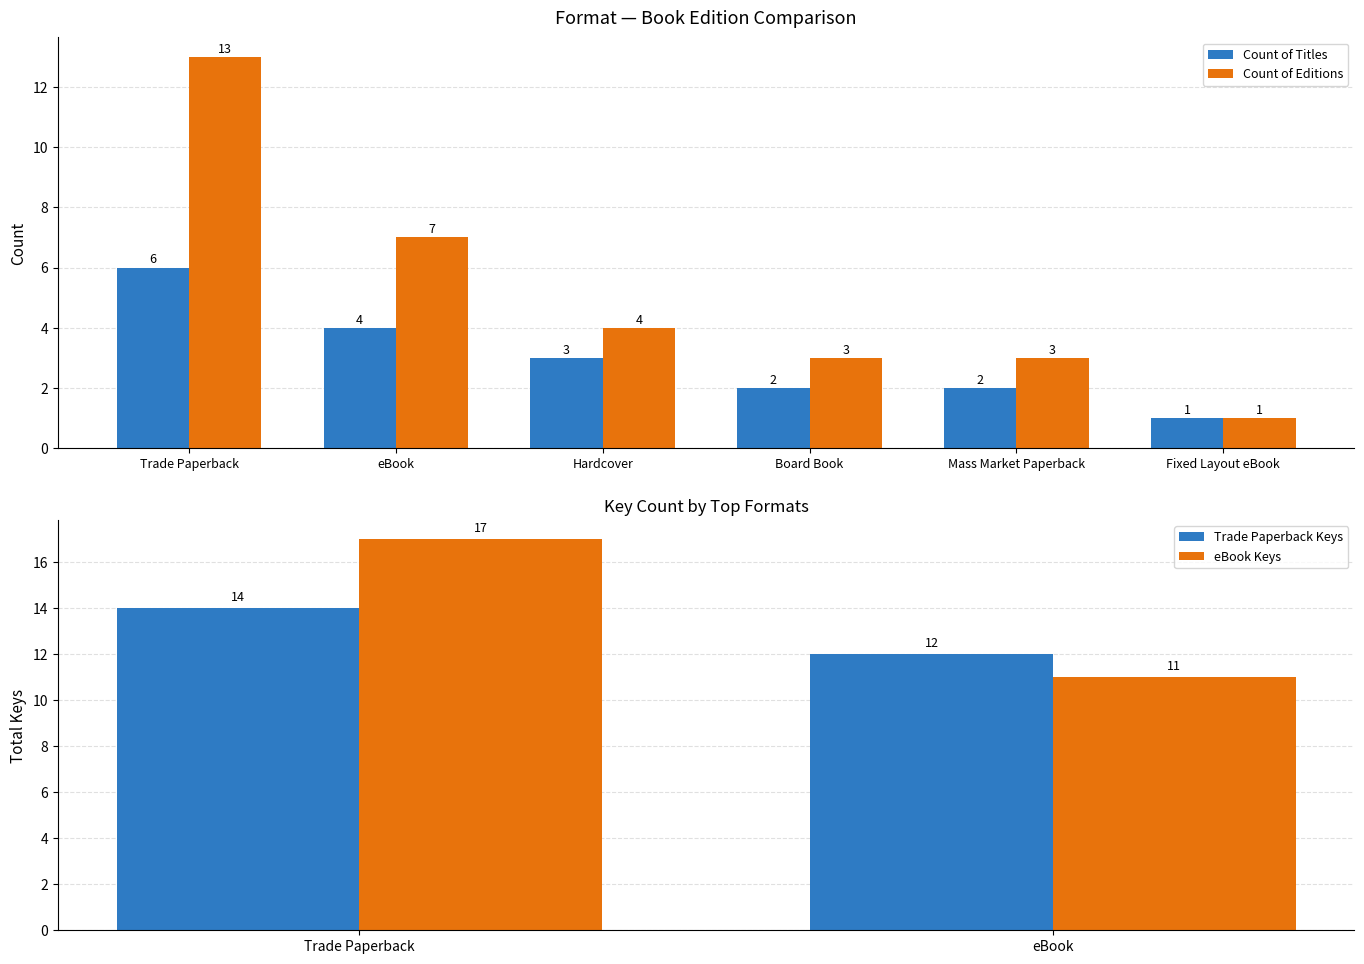

At how many categories does at least one series exceed 3?

3